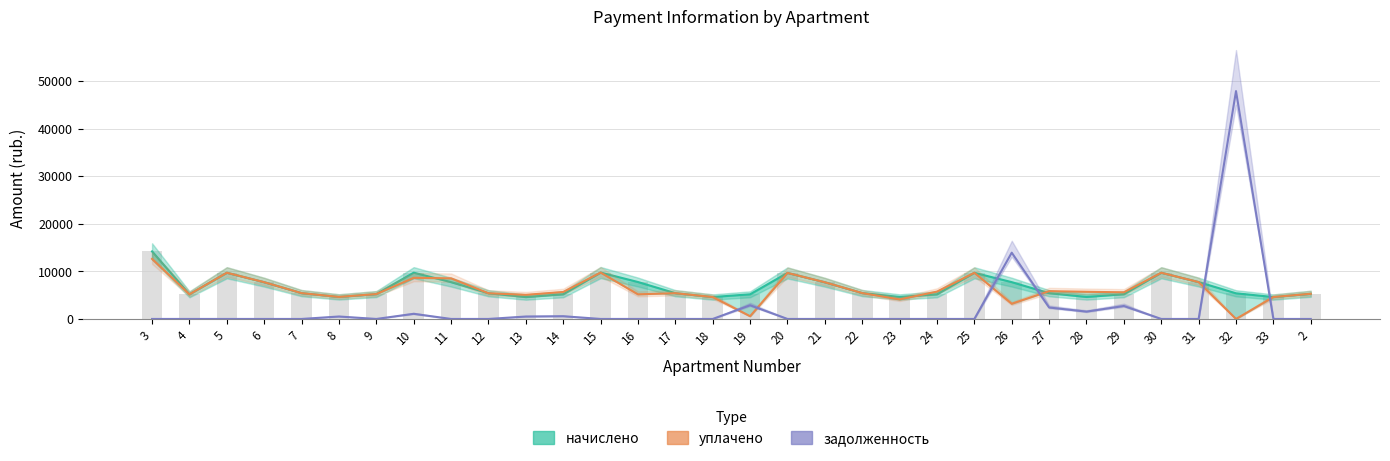

How many data points does each series have?

32